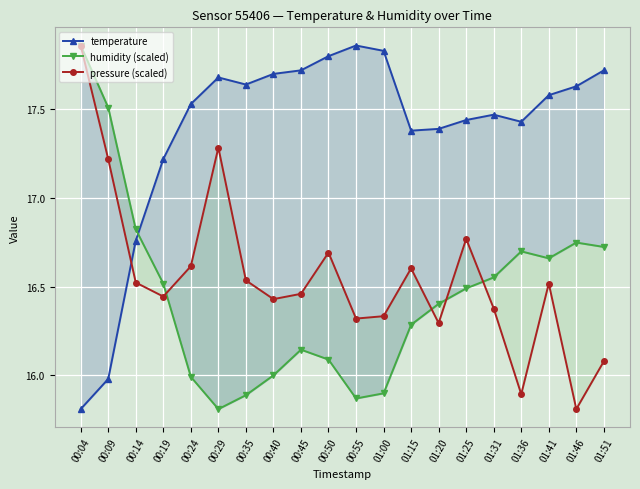

What is the maximum value for temperature?

17.9